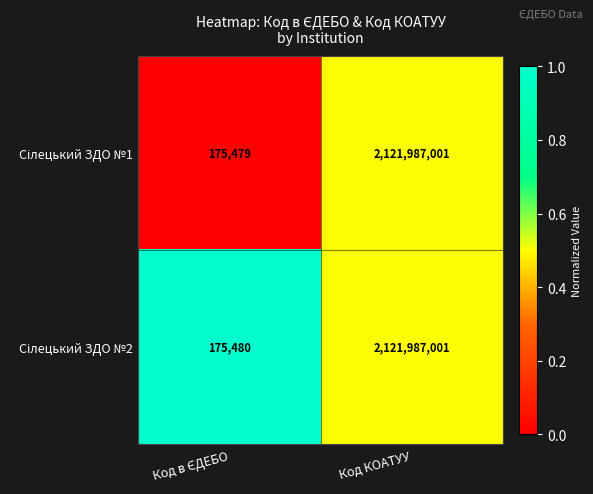

What is the total value across all series at Код КОАТУУ?

4243974002